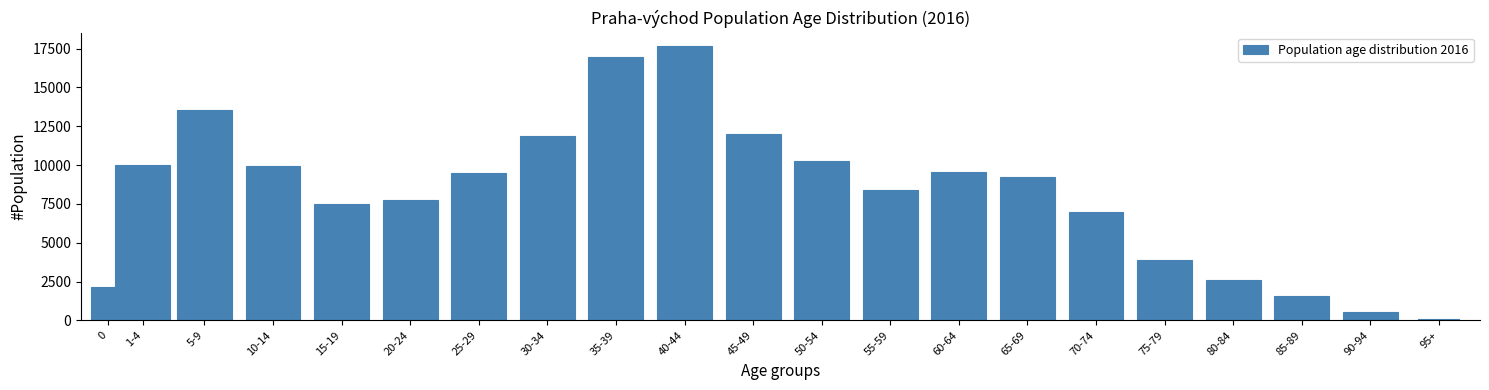

The value at 75-79 is 1084. True or false?

False